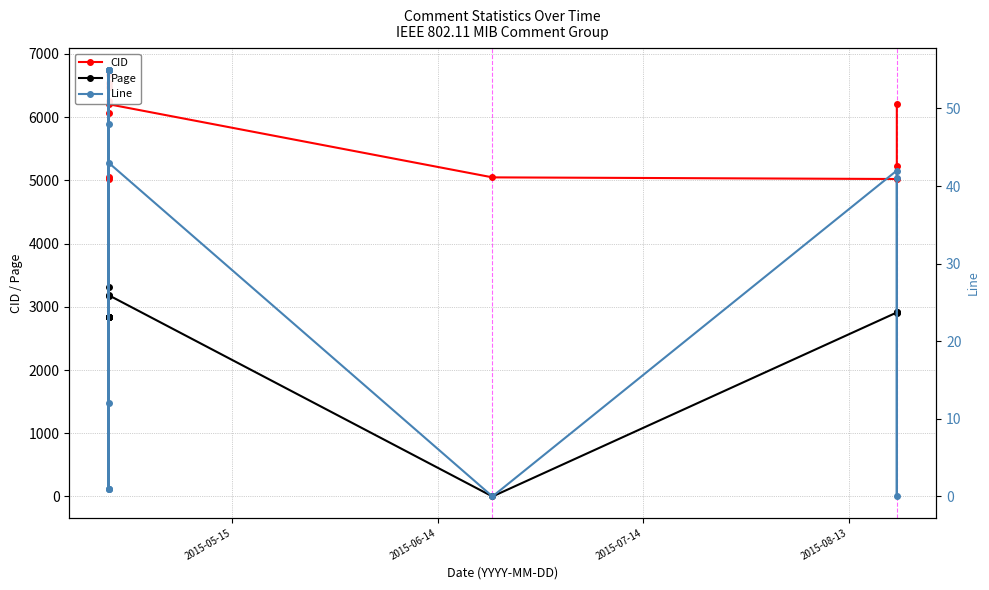

How many interior local valleys does the Page series have?

3